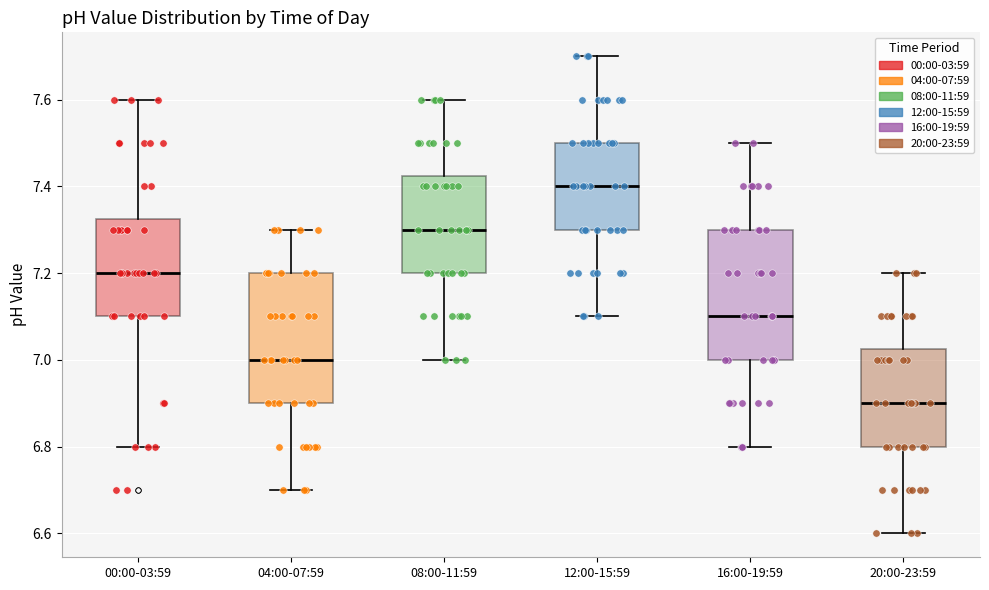

Reading left to right, read every box against the y-axis: the position of its median line, the range the box covers, and the ends of its whiskers. The values are not printed on the chart, so give them approximately, as read against the axis.

00:00-03:59: median 7.20, box 7.10 to 7.32, whiskers 6.80 to 7.60
04:00-07:59: median 7.00, box 6.90 to 7.20, whiskers 6.70 to 7.30
08:00-11:59: median 7.30, box 7.20 to 7.42, whiskers 7.00 to 7.60
12:00-15:59: median 7.40, box 7.30 to 7.50, whiskers 7.10 to 7.70
16:00-19:59: median 7.10, box 7.00 to 7.30, whiskers 6.80 to 7.50
20:00-23:59: median 6.90, box 6.80 to 7.02, whiskers 6.60 to 7.20